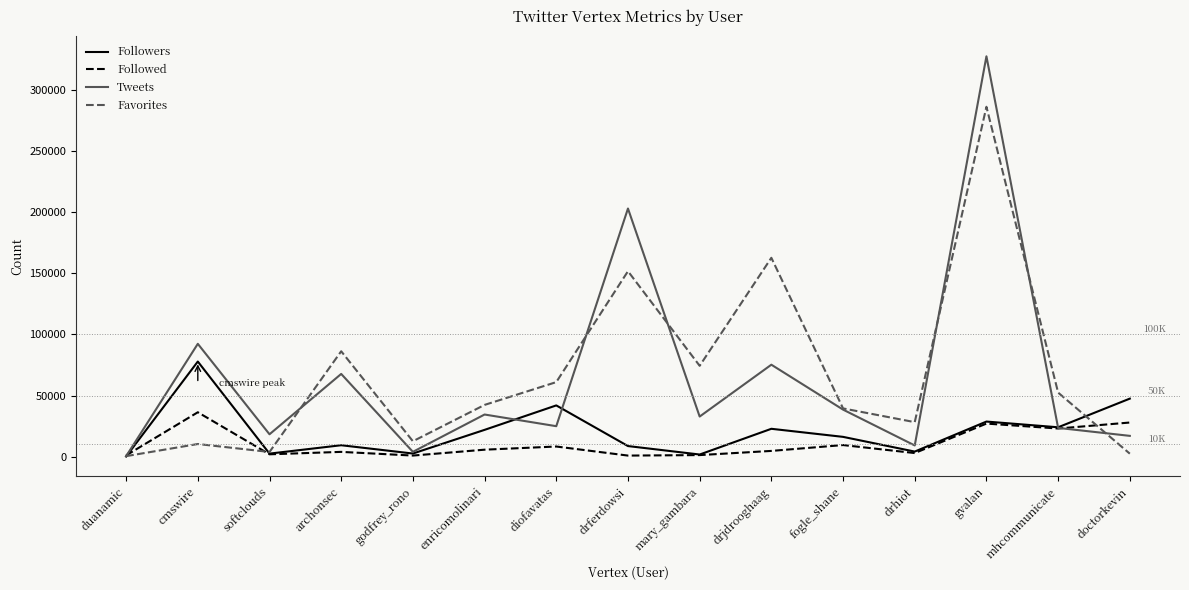

Which series changed the most between enricomolinari and drferdowsi?

Tweets